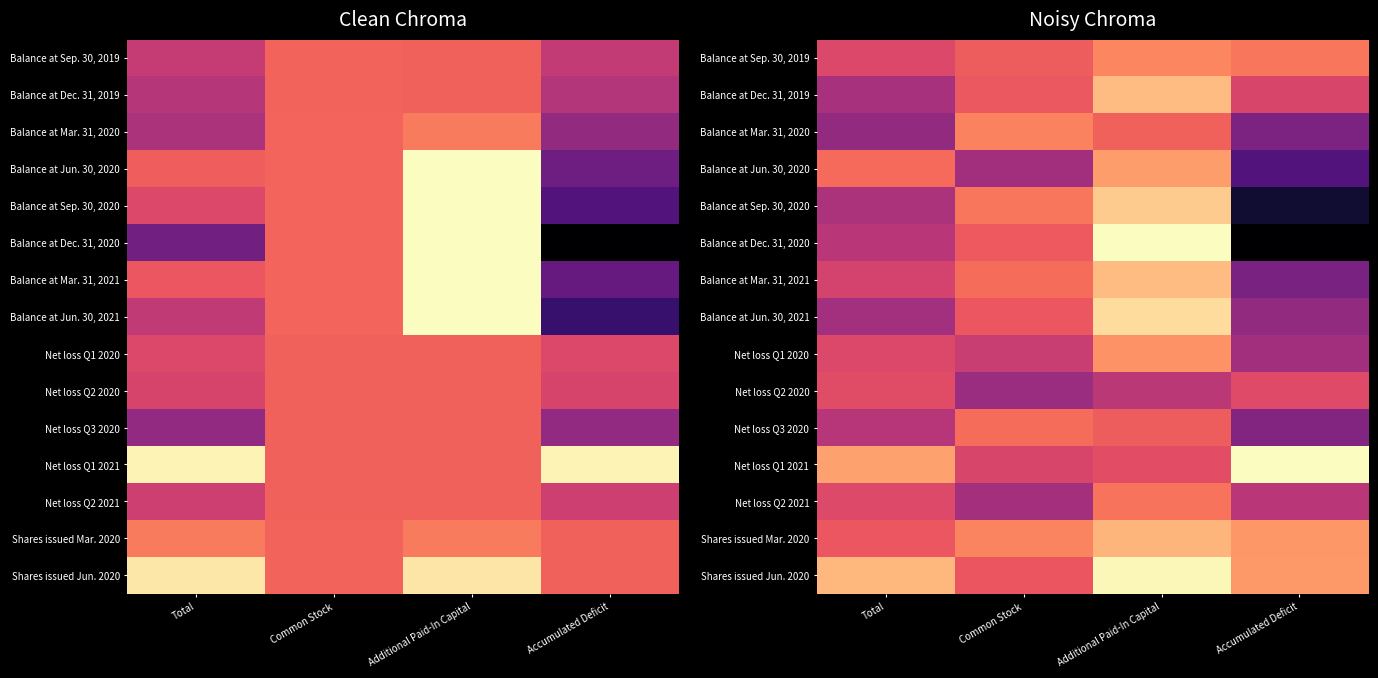

At how many categories does at least one series exceed 0?

4